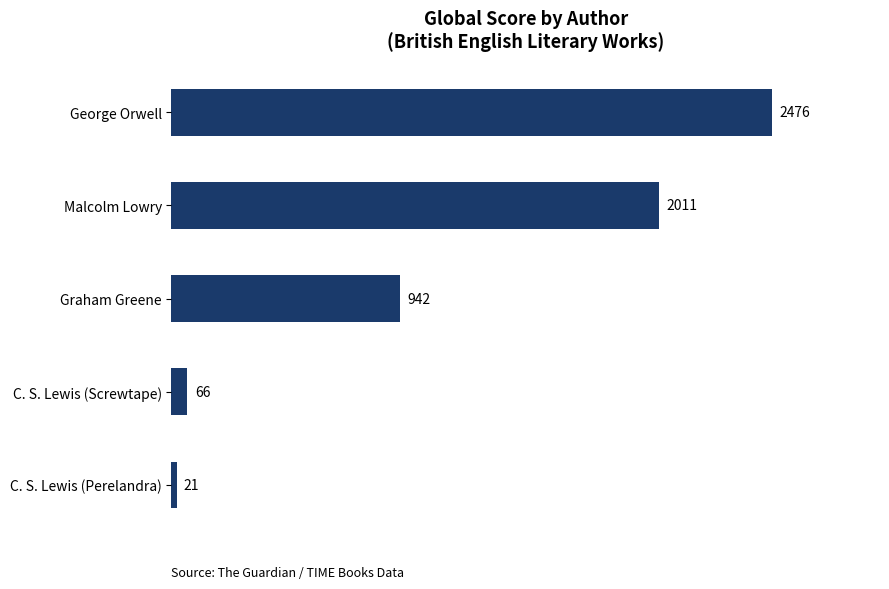

True or false: the data shows 66 at C. S. Lewis (Screwtape).

True